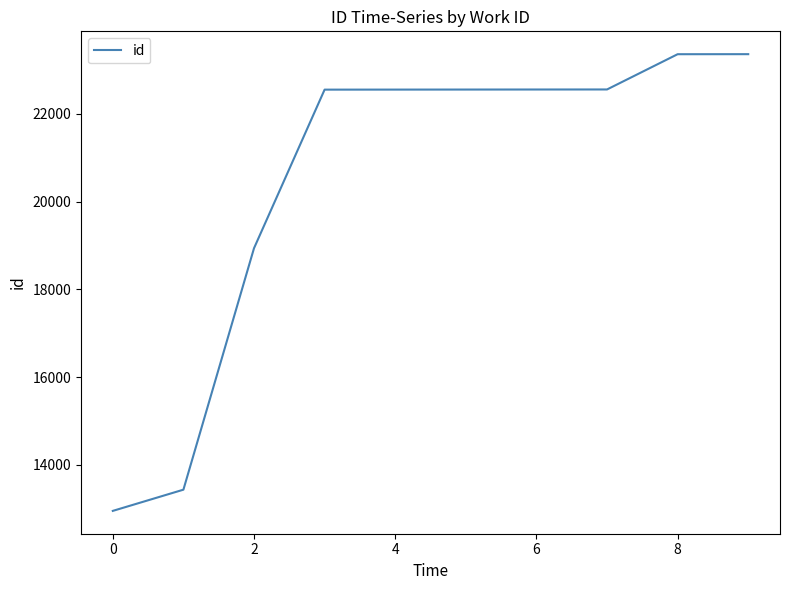

How many lines are shown in the chart?

1